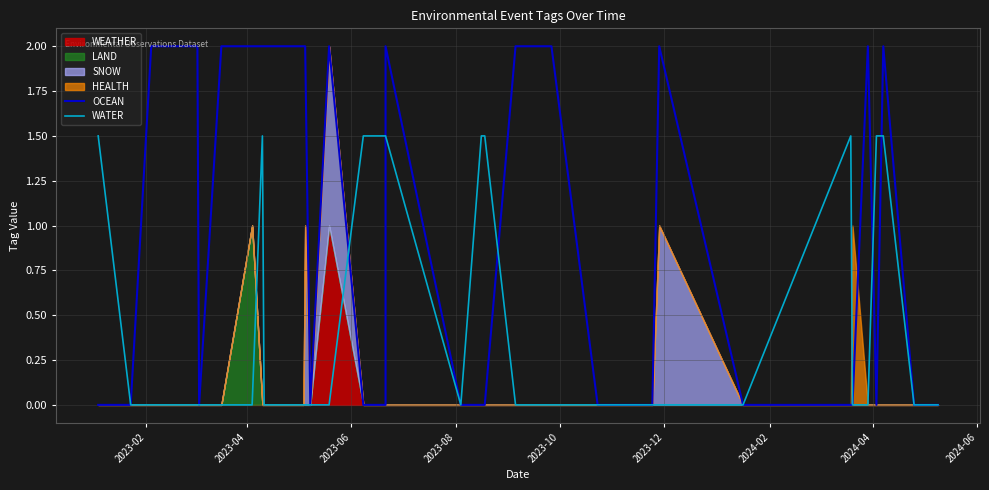

Does the chart have visible grid lines?

Yes